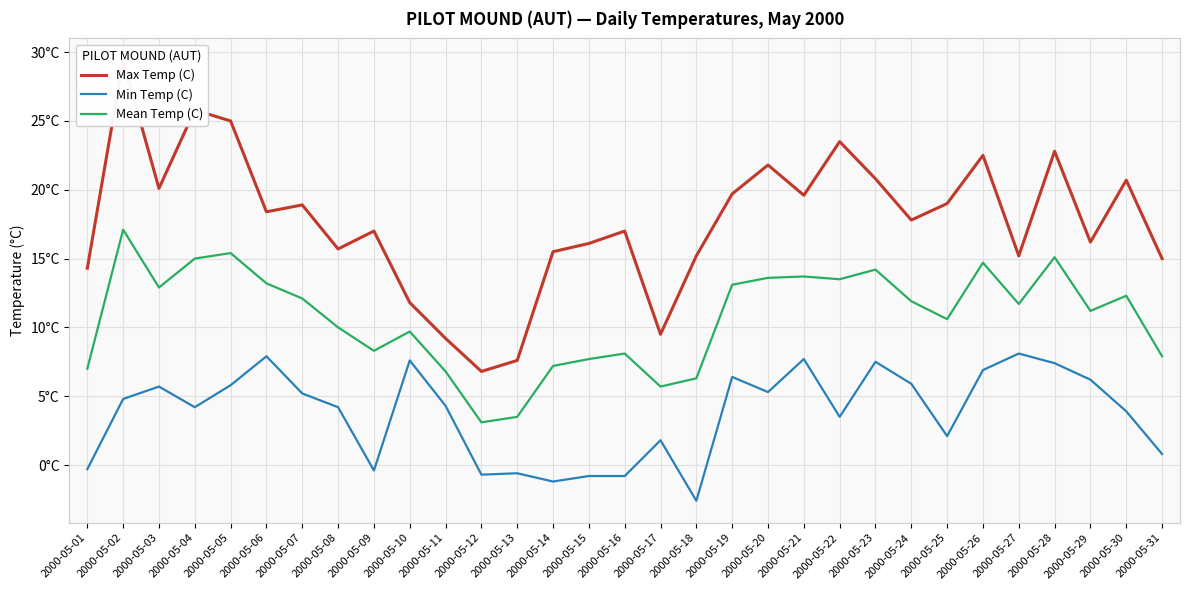

In Min Temp (C), how many points are lower than both neighbors (excluding endpoints)?

8